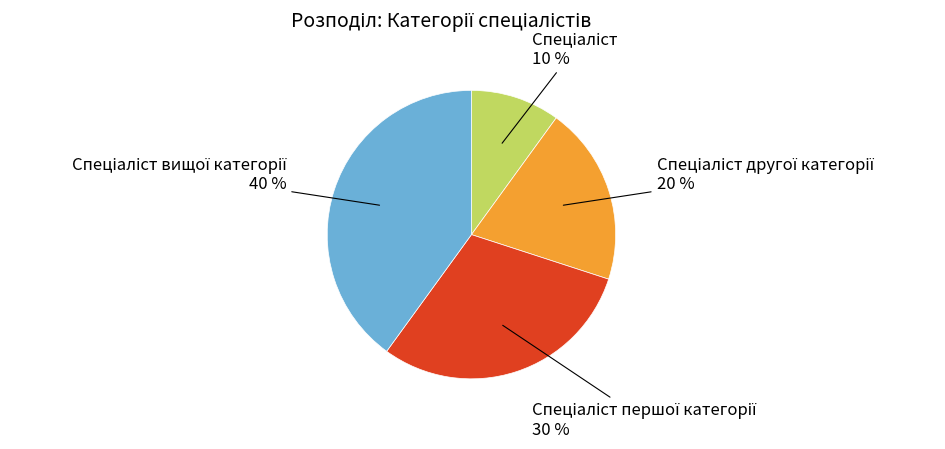

Does any single category account for the majority?

No